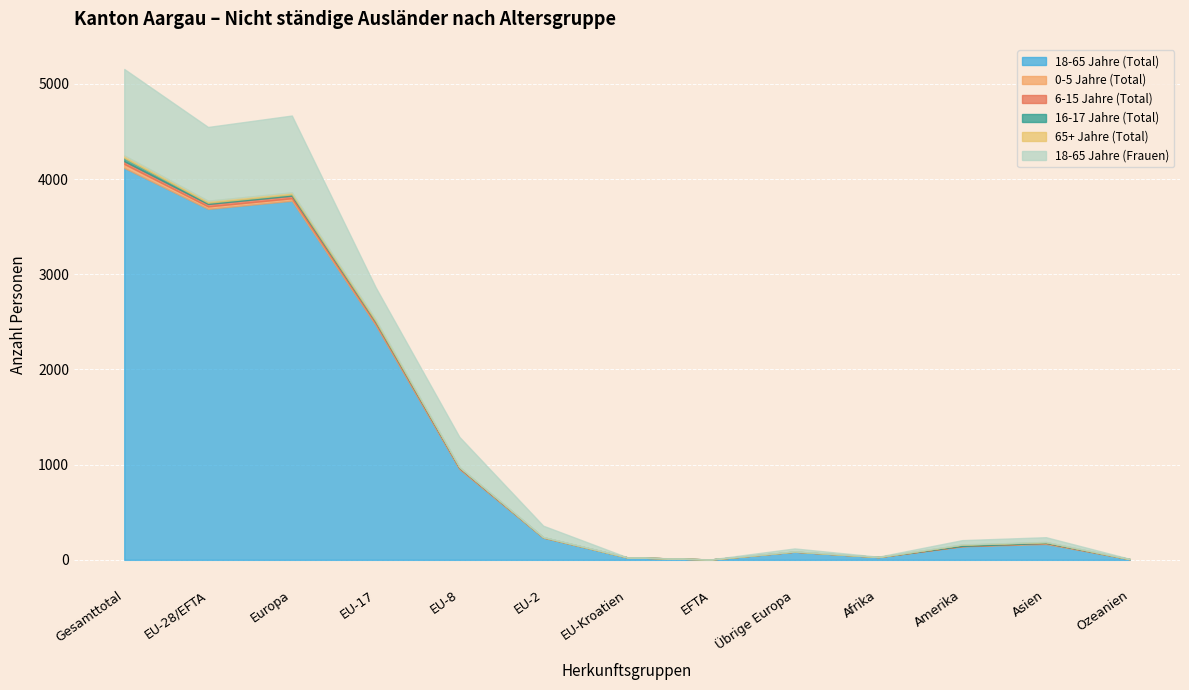

The value of 65+ Jahre (Total) at Gesamttotal is 26. True or false?

True